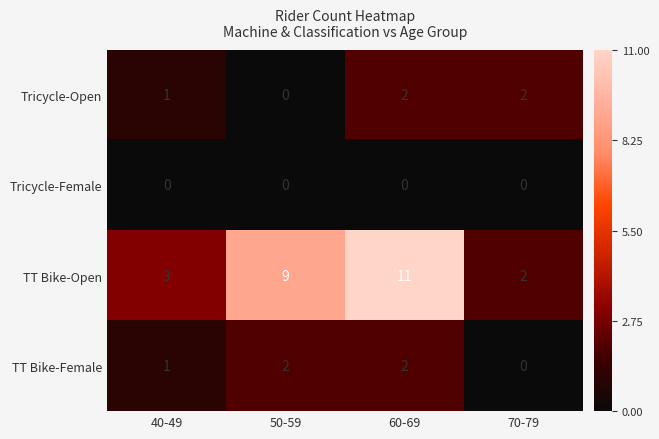

Reading right to left, extract all data points from this chart.

Tricycle-Open: 70-79=2	60-69=2	50-59=0	40-49=1
Tricycle-Female: 70-79=0	60-69=0	50-59=0	40-49=0
TT Bike-Open: 70-79=2	60-69=11	50-59=9	40-49=3
TT Bike-Female: 70-79=0	60-69=2	50-59=2	40-49=1